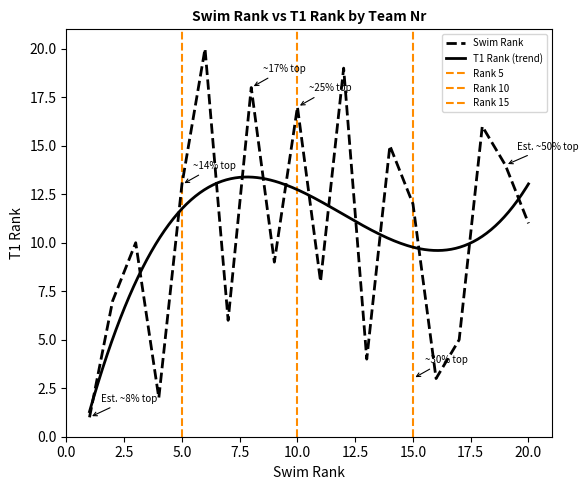

The T1 Rank series shows 27 at 790. True or false?

False